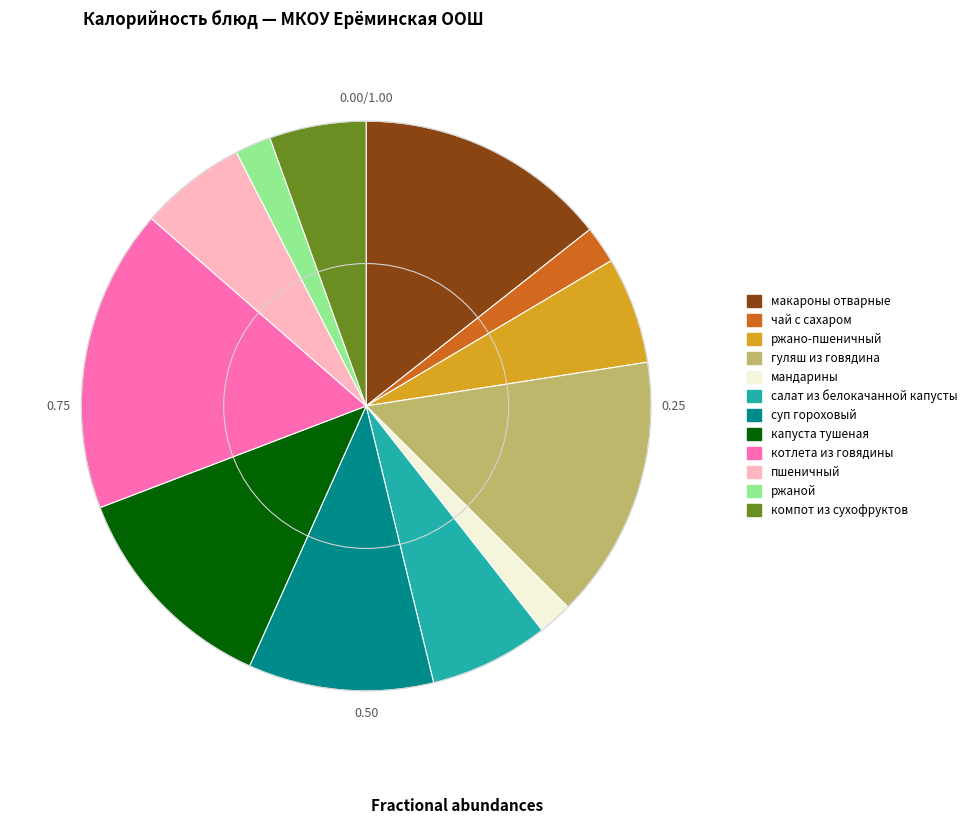

How many segments does this pie chart have?

12